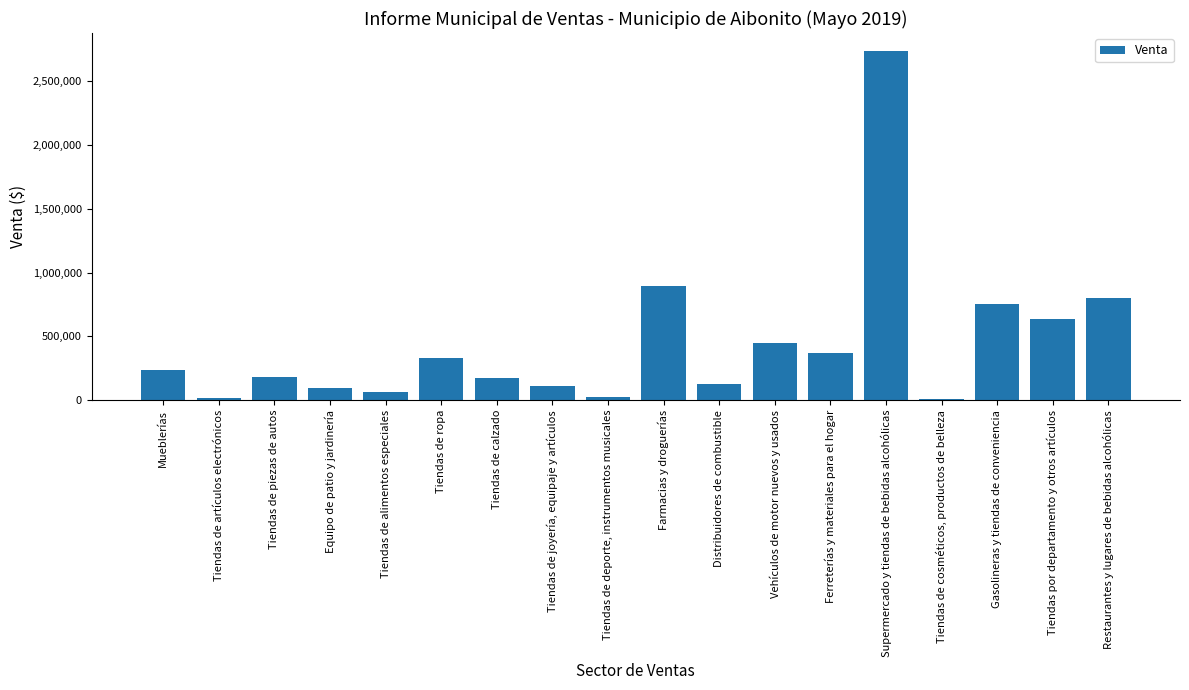

What is the sum of all values?

8008551.8